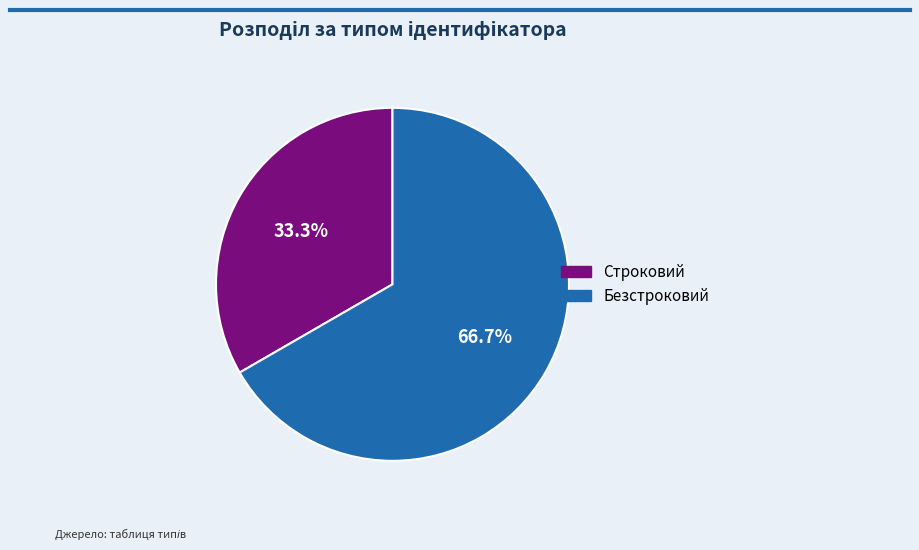

To the nearest percent, what portion does Строковий represent?

33%